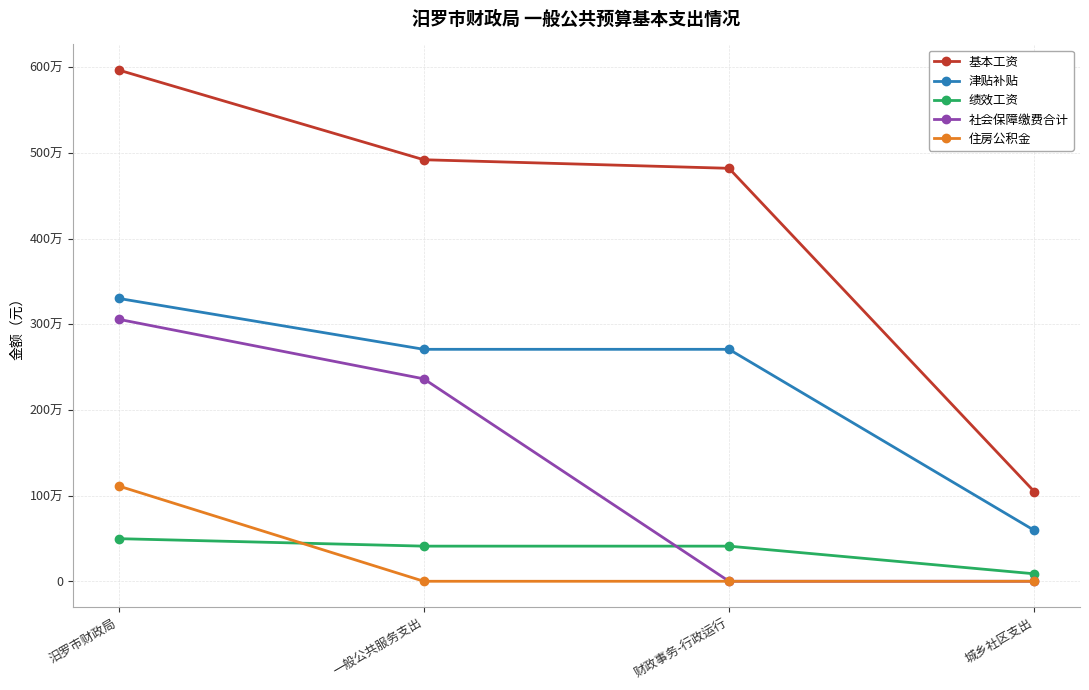

What is the difference between the maximum and minimum values in the 住房公积金 series?

1112164.5